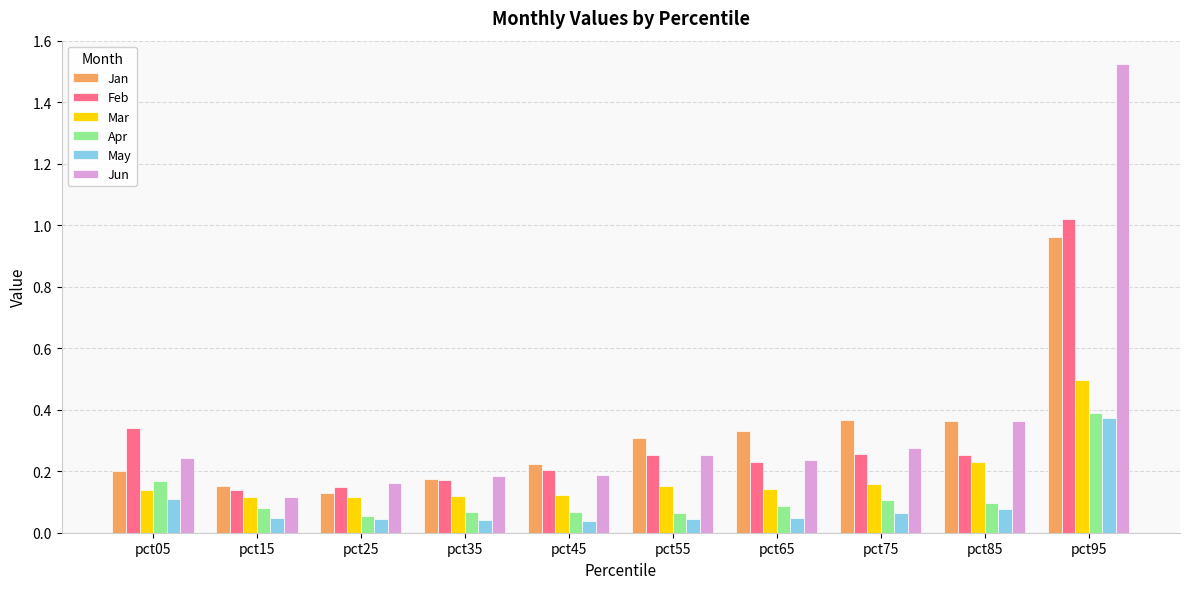

How many groups of bars are there?

10